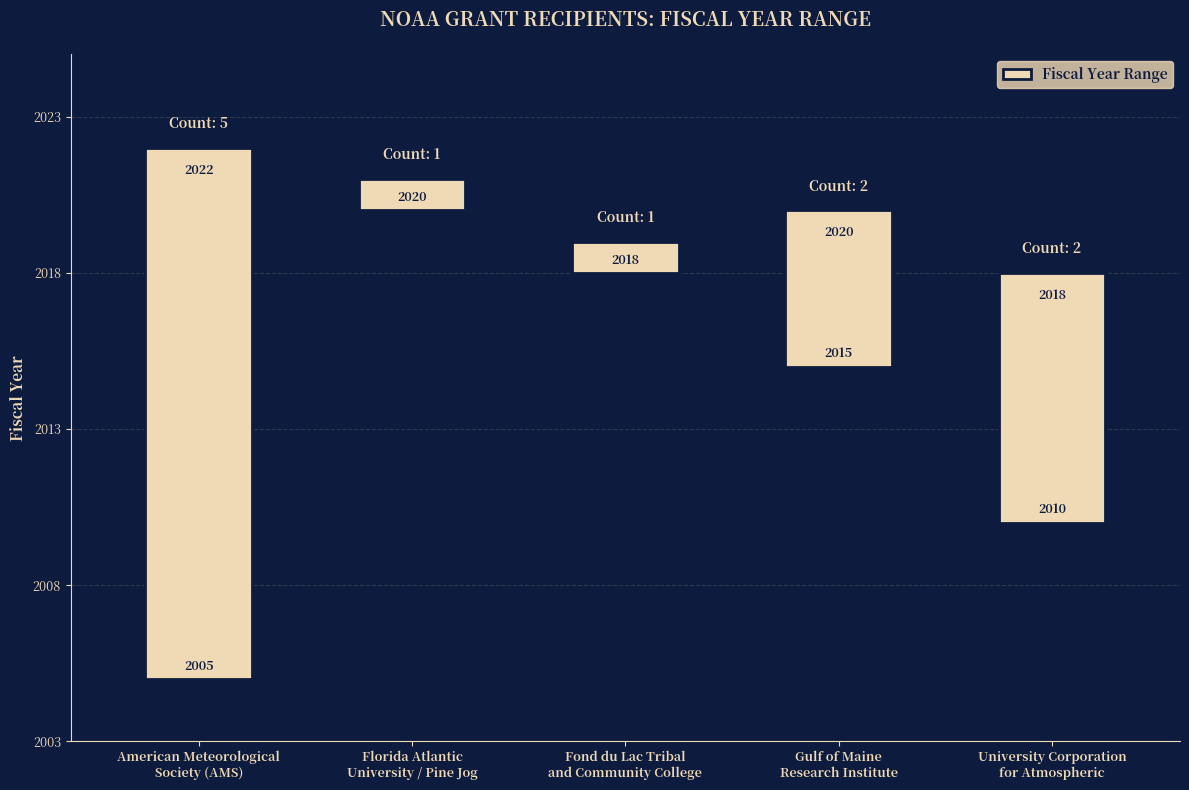

What is the change in value from Florida Atlantic
University / Pine Jog to University Corporation
for Atmospheric?

+7